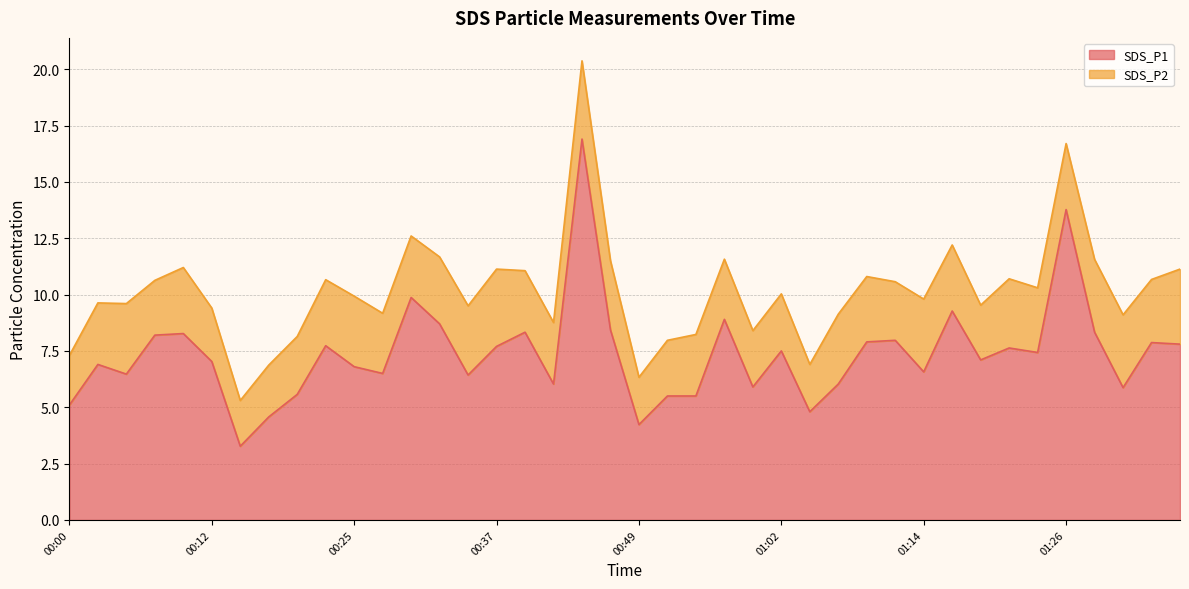

What position from the left is 00:02?

2